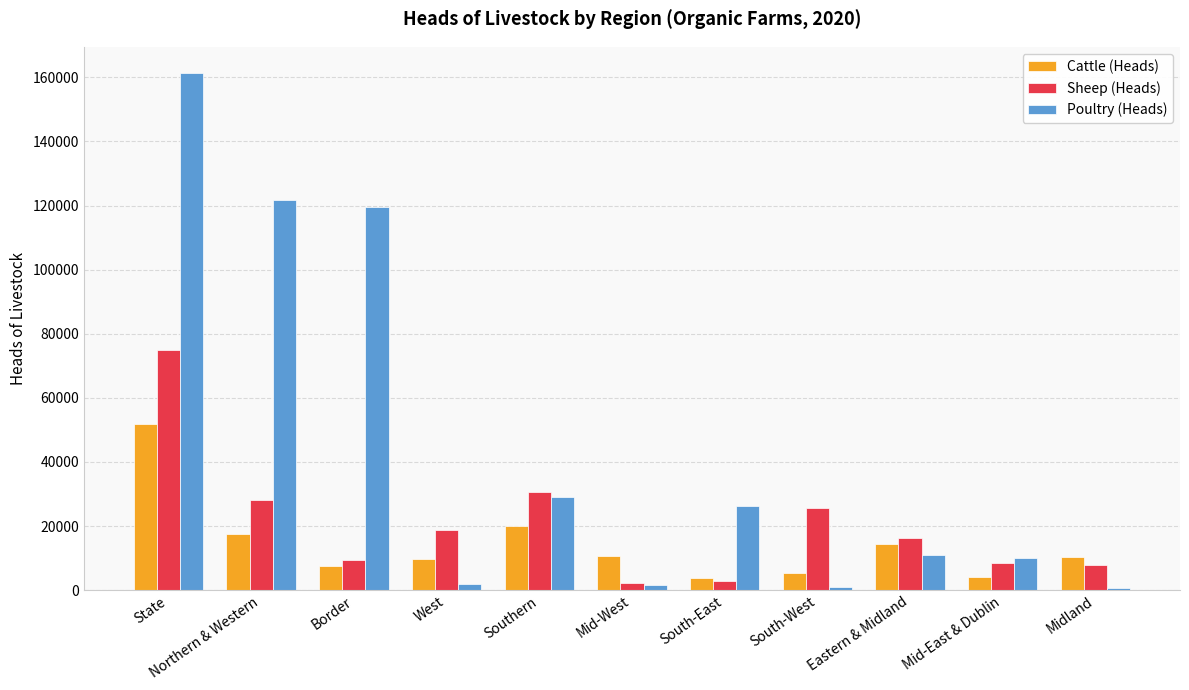

Rank the series by their maximum value, from lowest to highest.

Cattle (Heads), Sheep (Heads), Poultry (Heads)